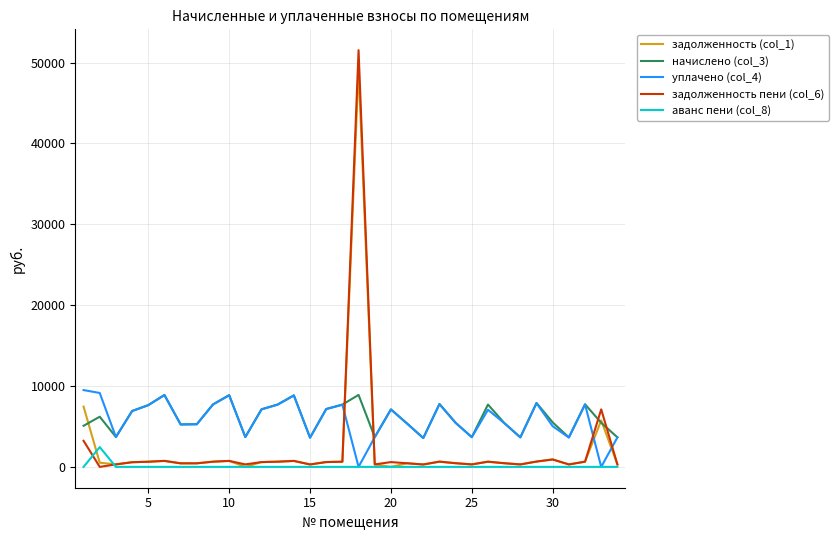

Which series has the widest spread of values?

задолженность пени (col_6)